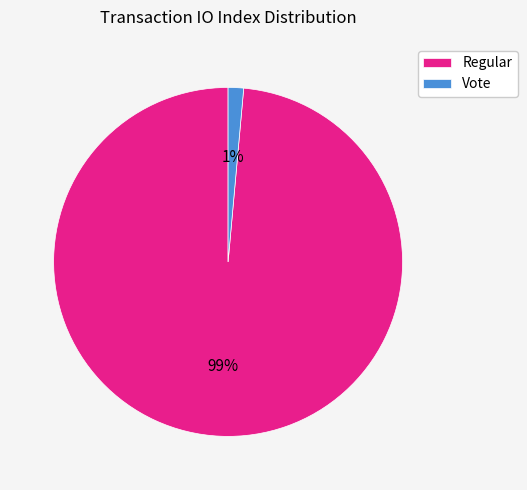

Rank the categories by value from highest to lowest.

Regular, Vote